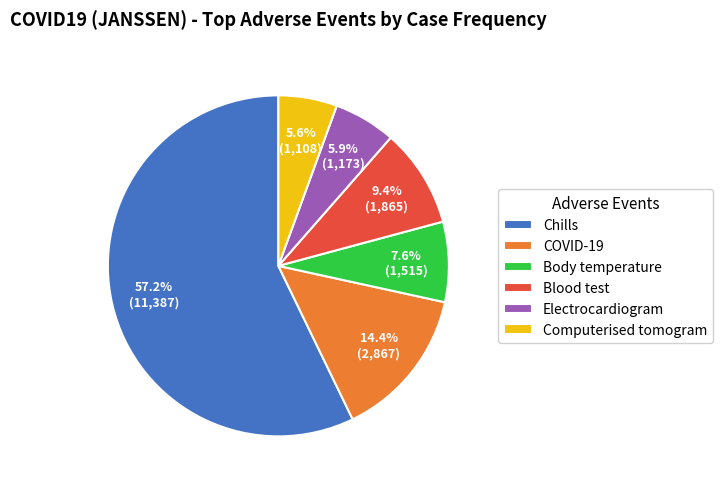

True or false: Chills accounts for 68% of the total.

False